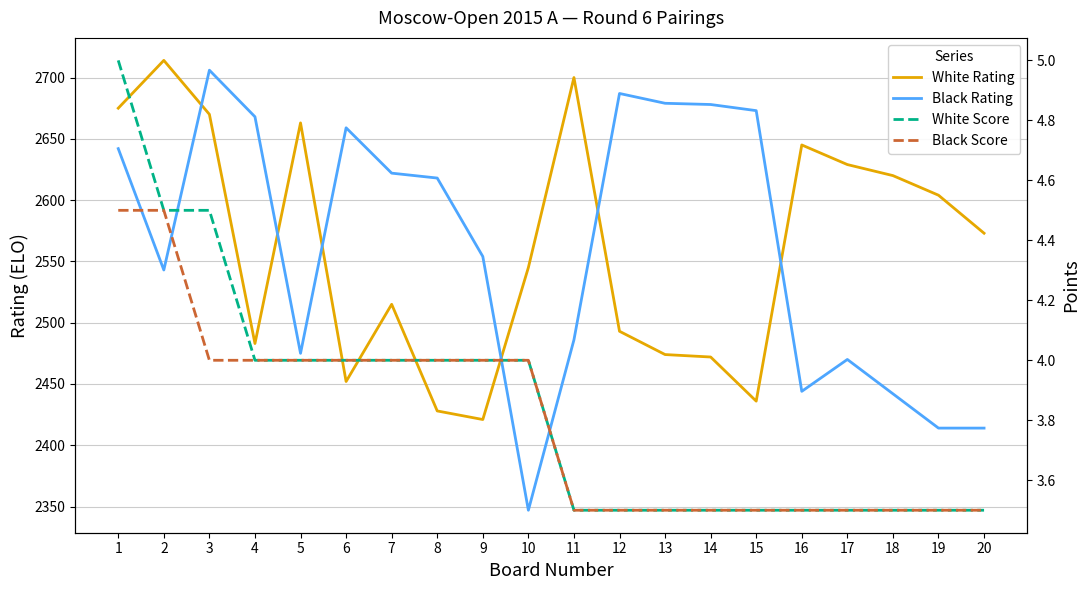

What is the total value across all series at 14?

5157.0